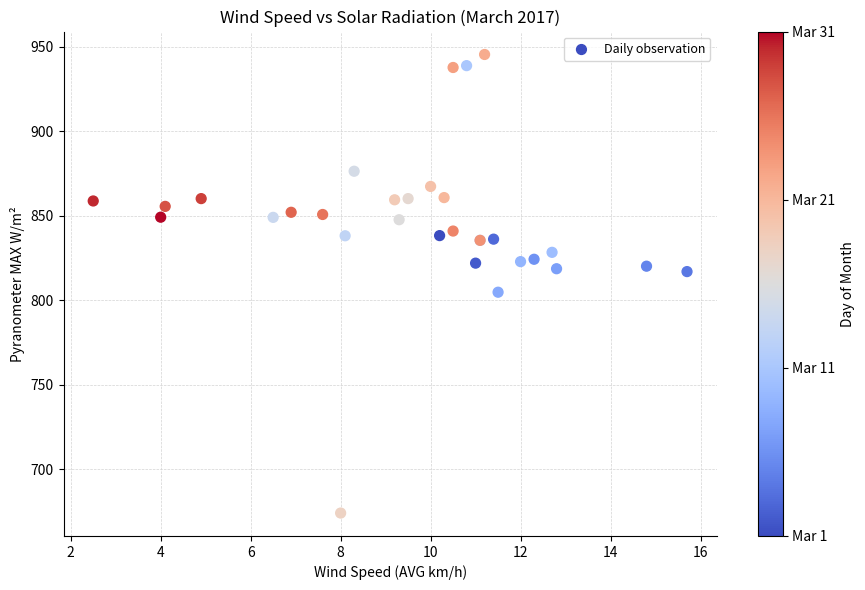

What Y value in the scatter plot is closest to 809?

804.8